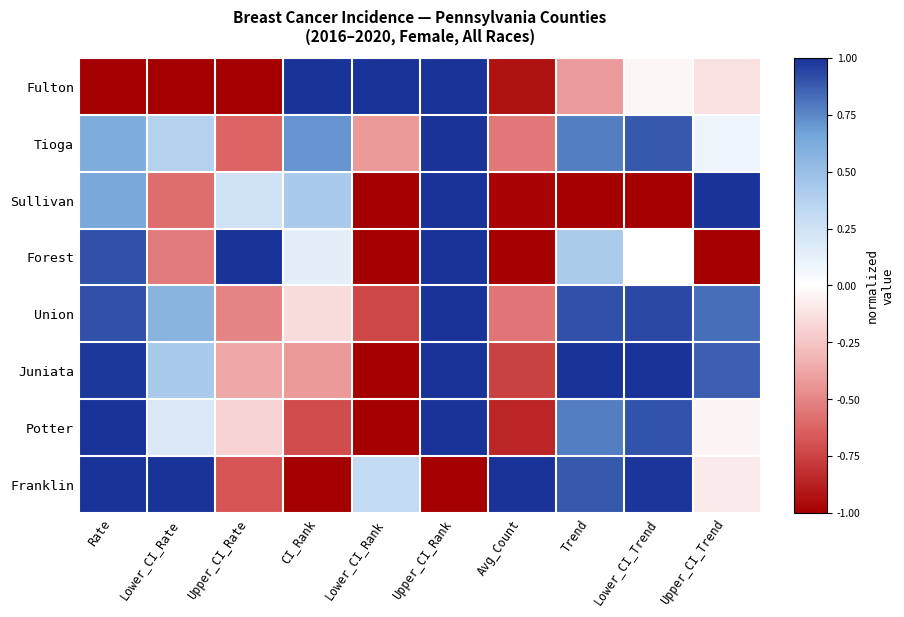

Between Lower_CI_Rank and Trend, which series saw the biggest shift?

Juniata